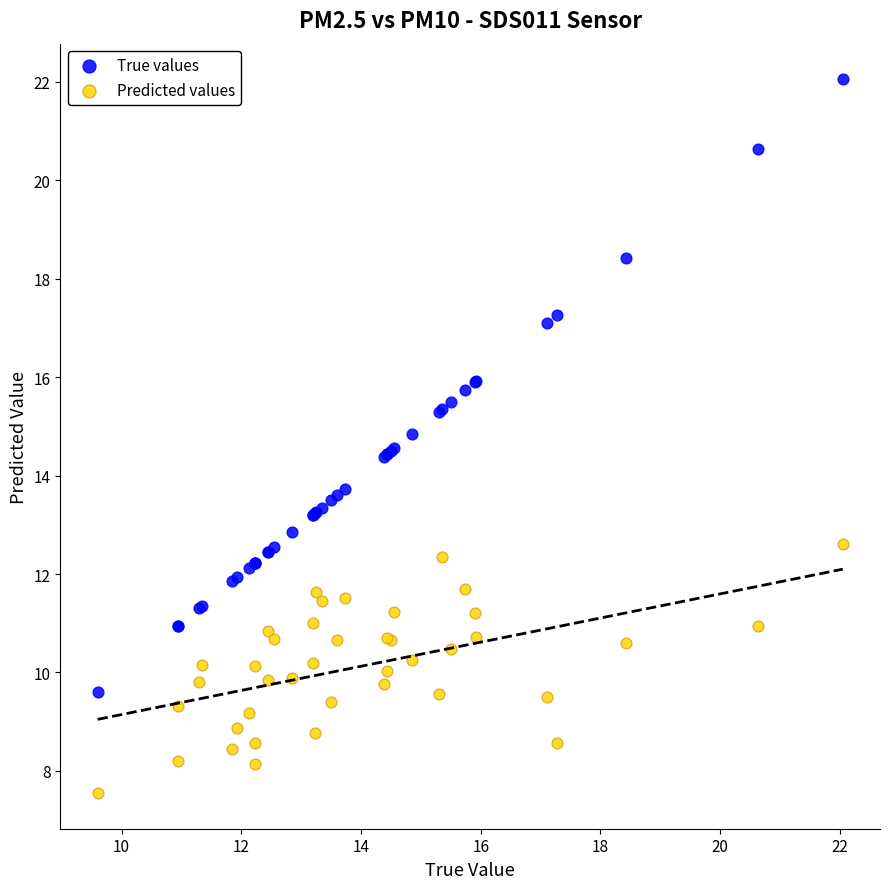

Which series reaches the minimum Y coordinate?

Predicted values